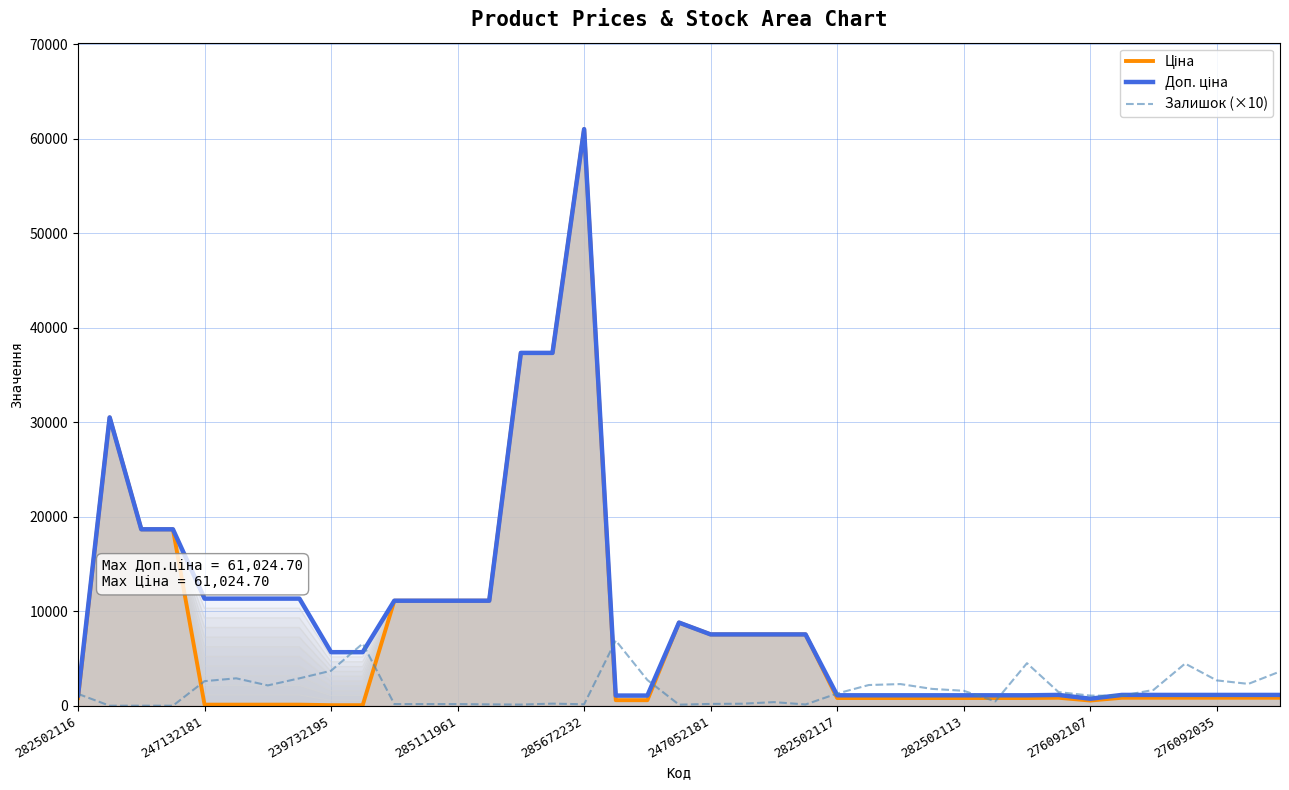

What is the average value of the Залишок (×10) series?

1699.0